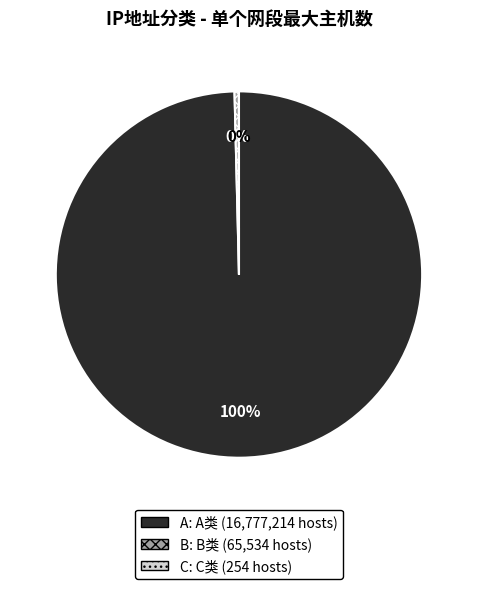

What is the ratio of the value at A to the value at B?

256.0